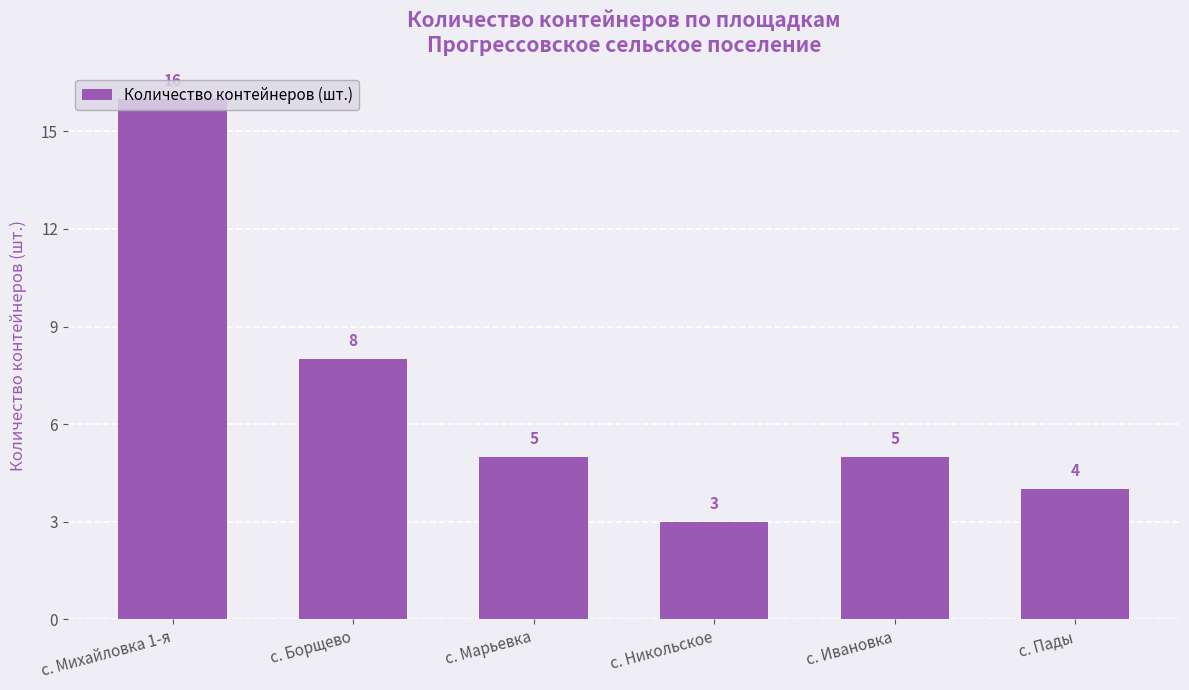

The chart shows a value of 4 at с. Никольское. True or false?

False